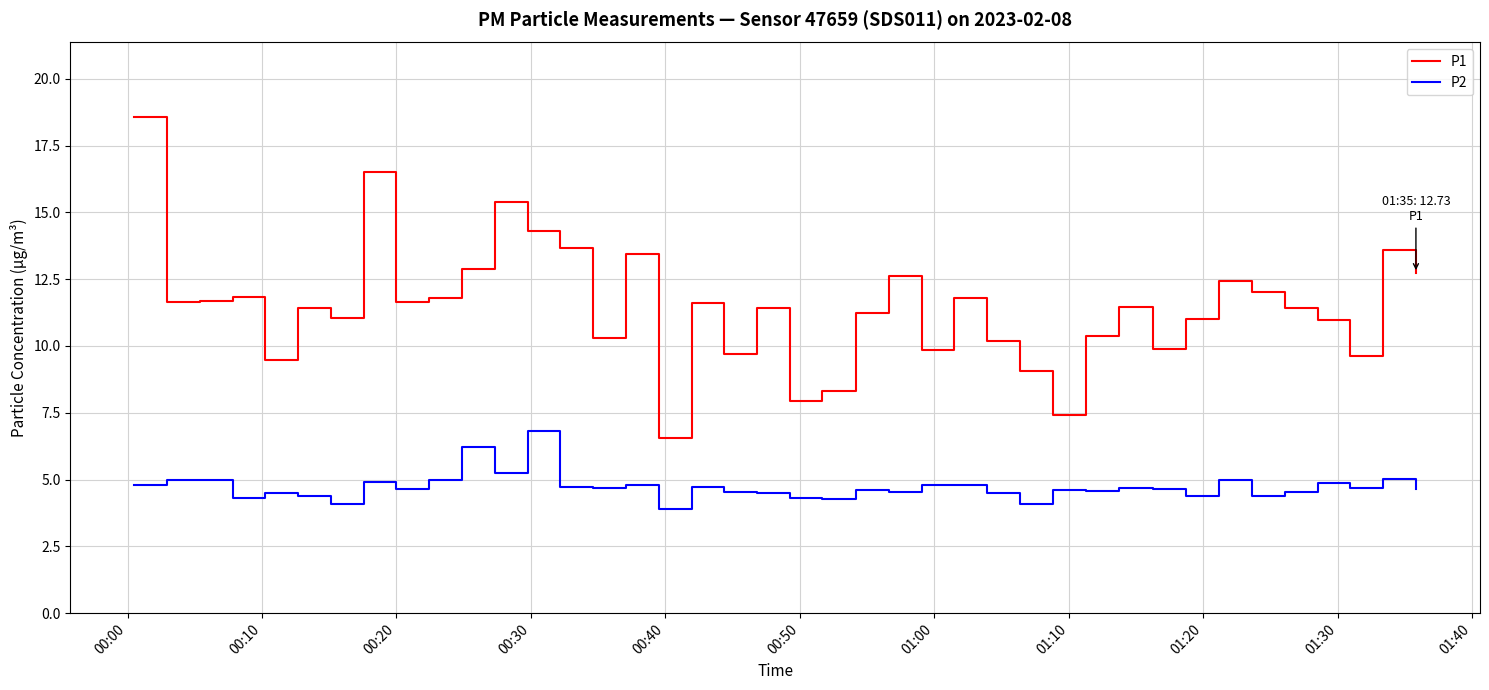

Which series has the largest range (max minus min)?

P1